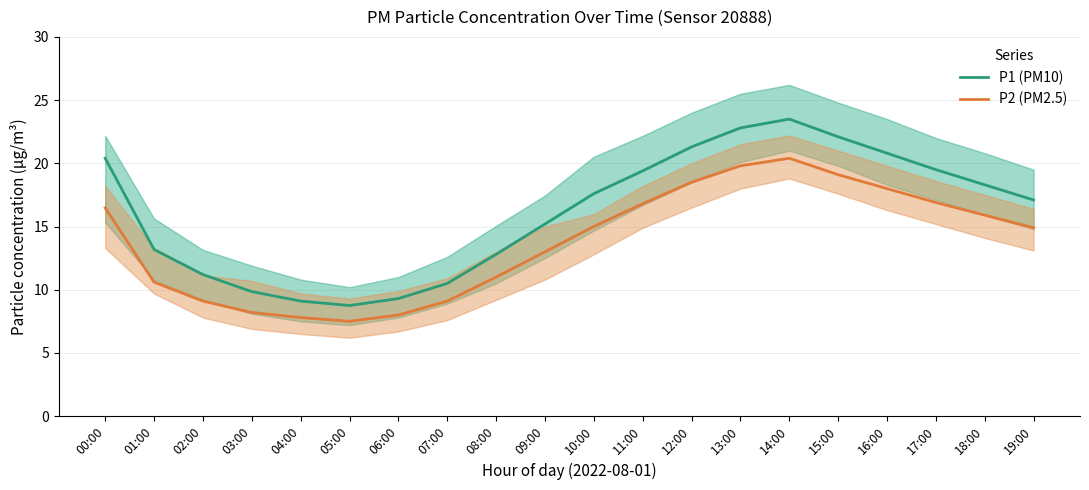

Is this an area chart (filled region under the line)?

No